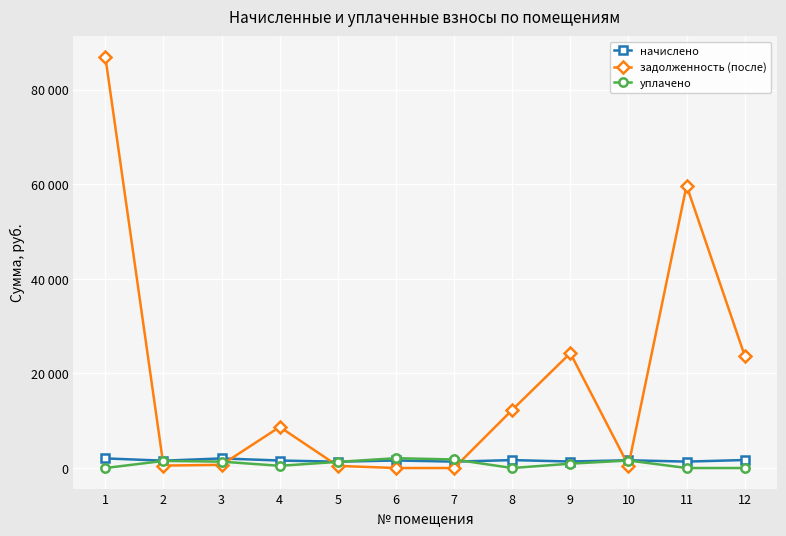

At how many categories does at least one series exceed 47610?

2